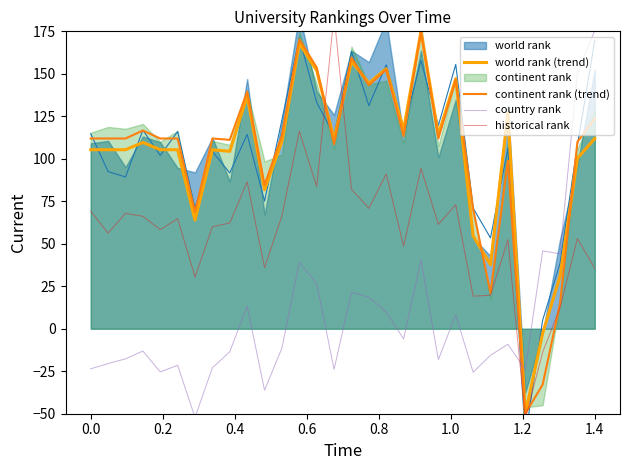

What is the lowest value of the continent rank (trend) series?

-50.0